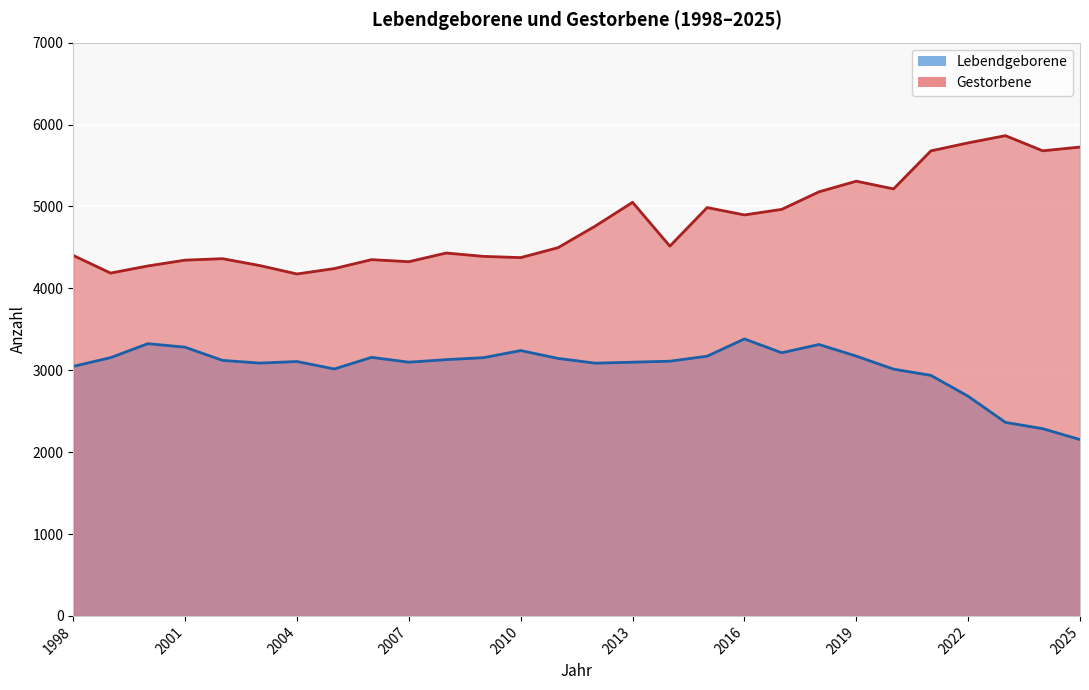

What is the average value of the Gestorbene series?

4794